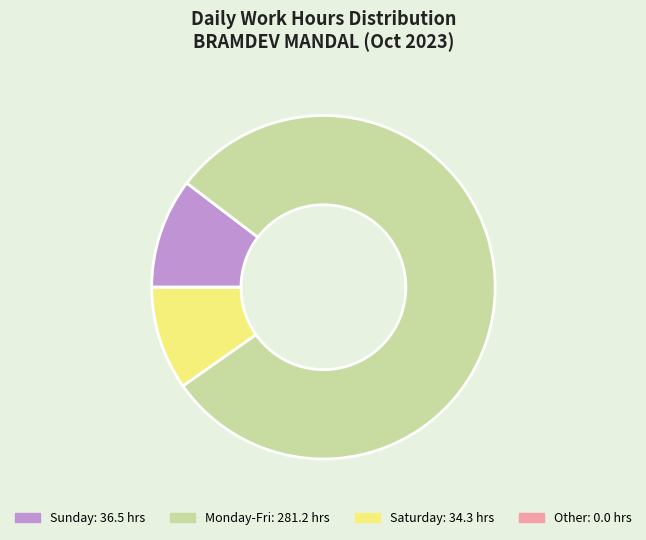

Is there any slice that represents more than half of the pie?

Yes